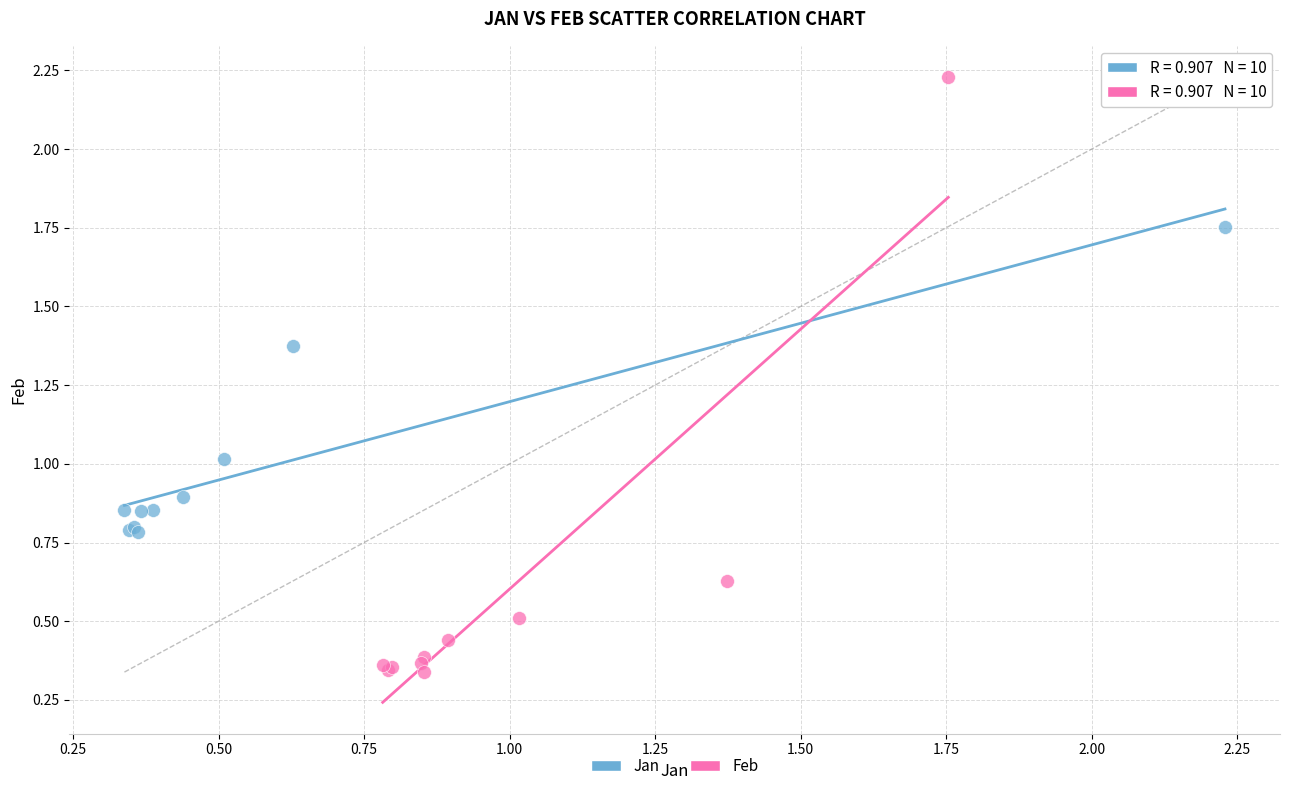

Which series reaches the maximum Y coordinate?

Feb